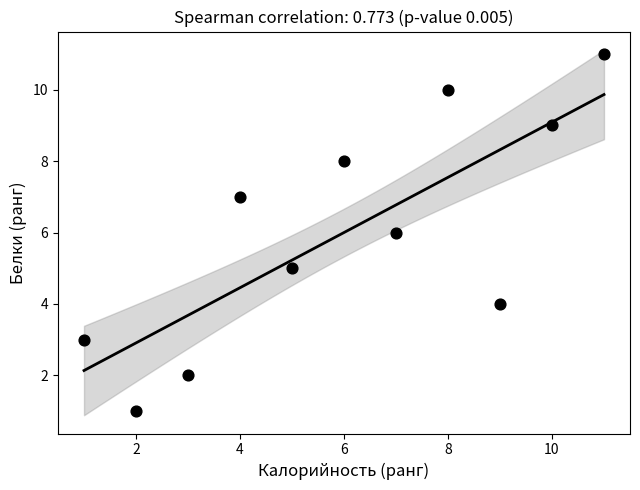

What is the range of Y values (max minus min)?

10